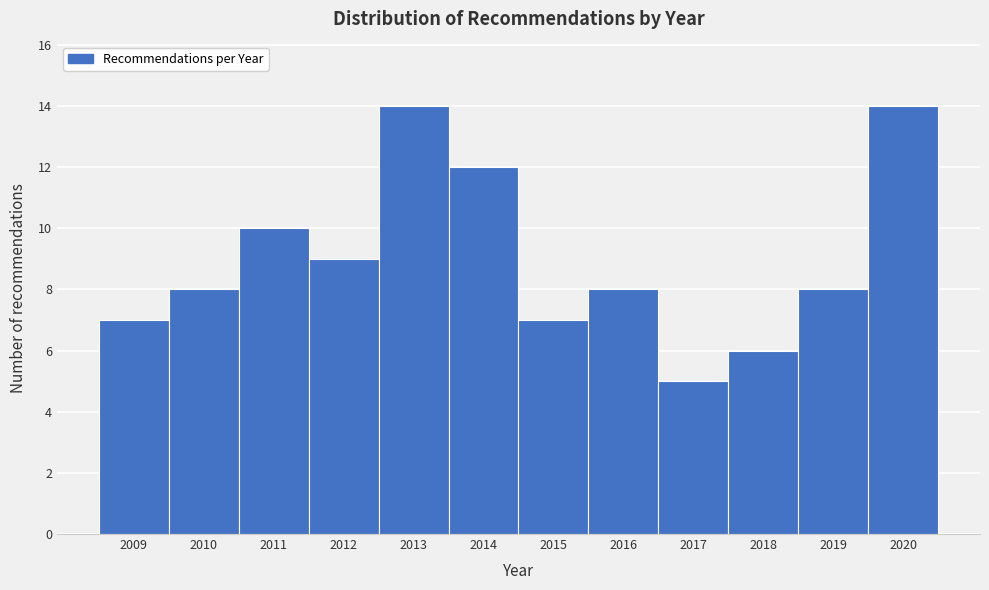

What is the height of the bar covering 2019.5 to 2020.5 on the x-axis? The values are not printed on the chart, so give them approximately, as read against the axis.

14